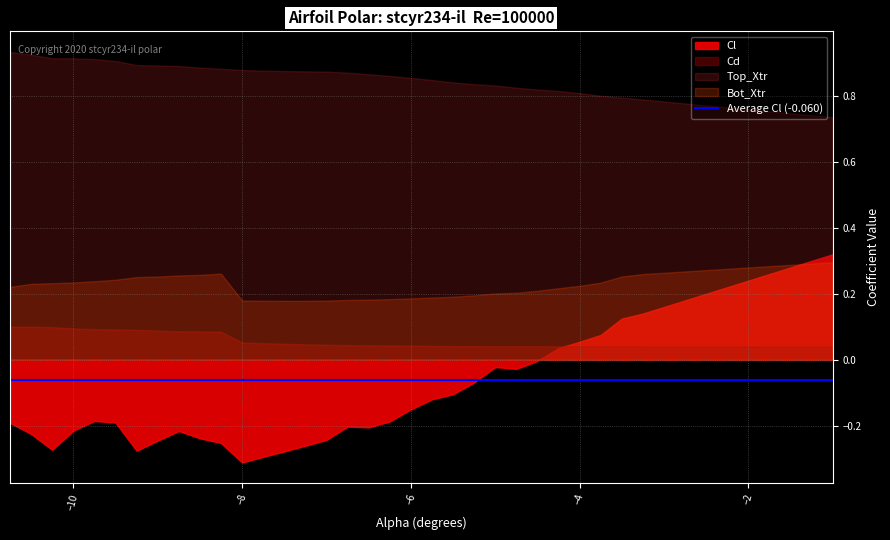

Which has a higher value, -1.75 or -5.0?

-1.75